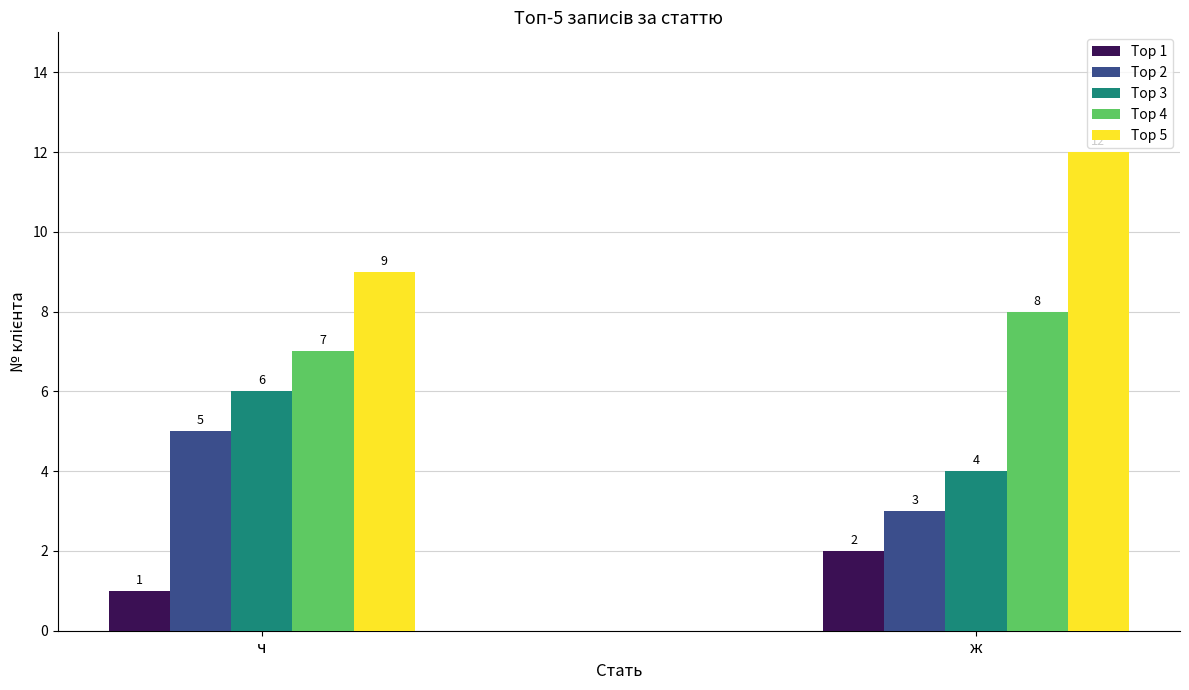

Which series has the widest spread of values?

Top 5